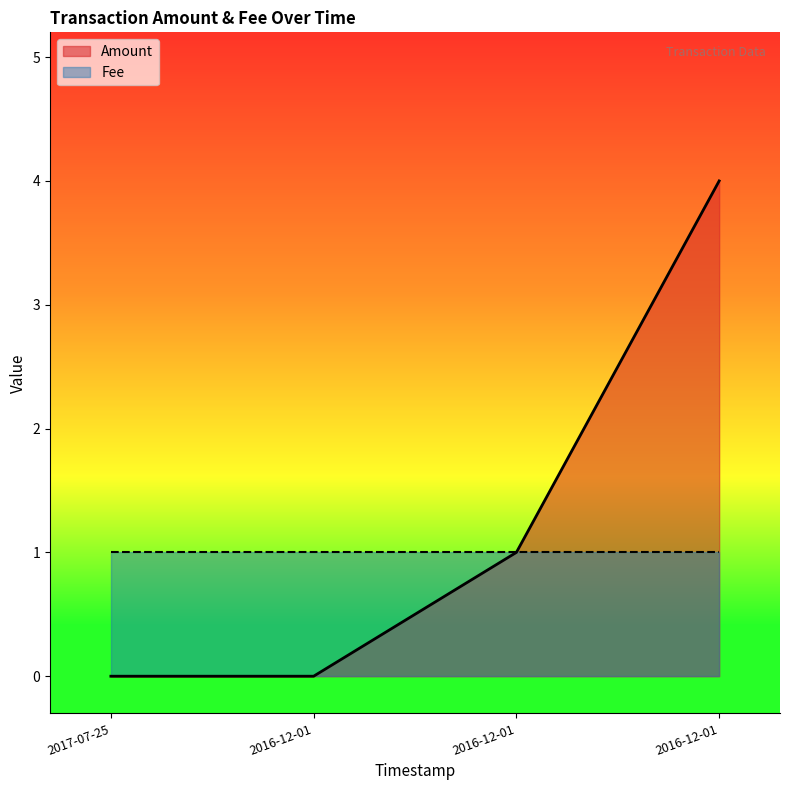

How many values are above zero?

2